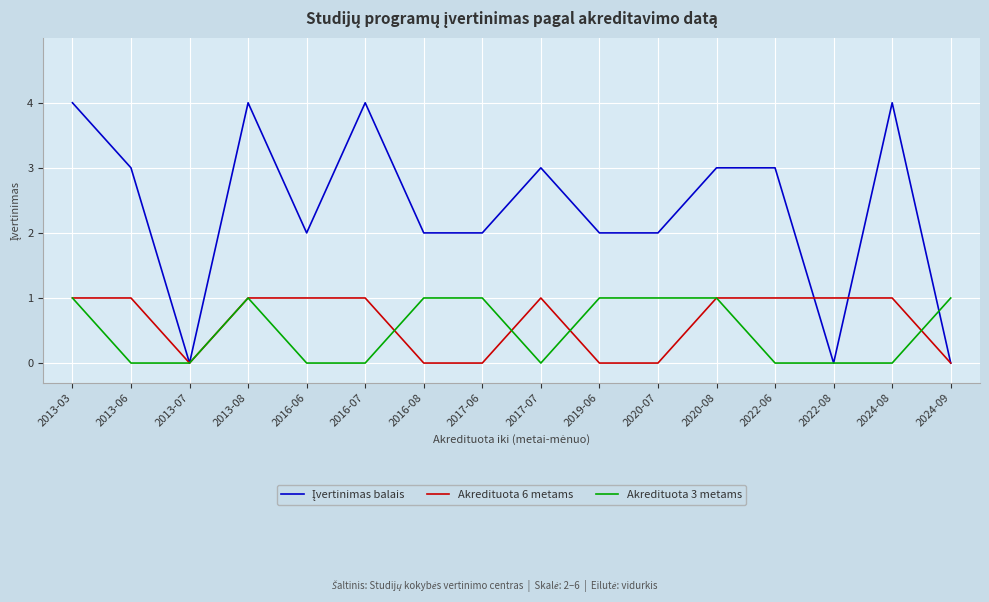

Is the value of Akredituota 6 metams at 2016-06 greater than the value of Akredituota 3 metams at 2024-08?

Yes